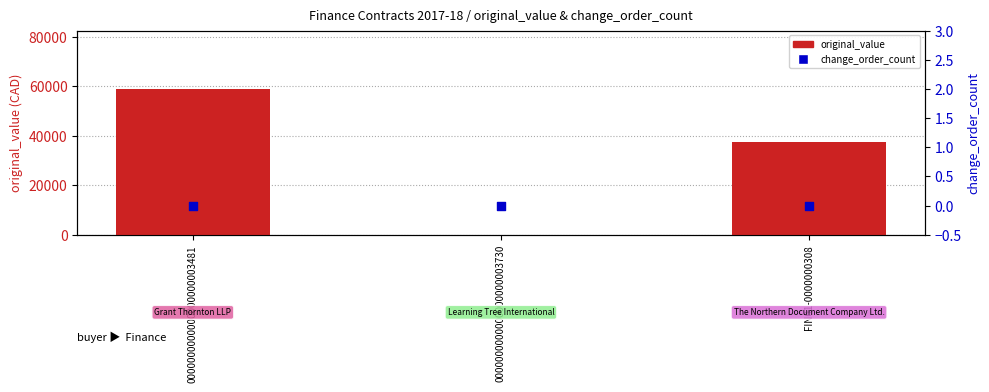

Which series has the largest Y range (max minus min)?

original_value